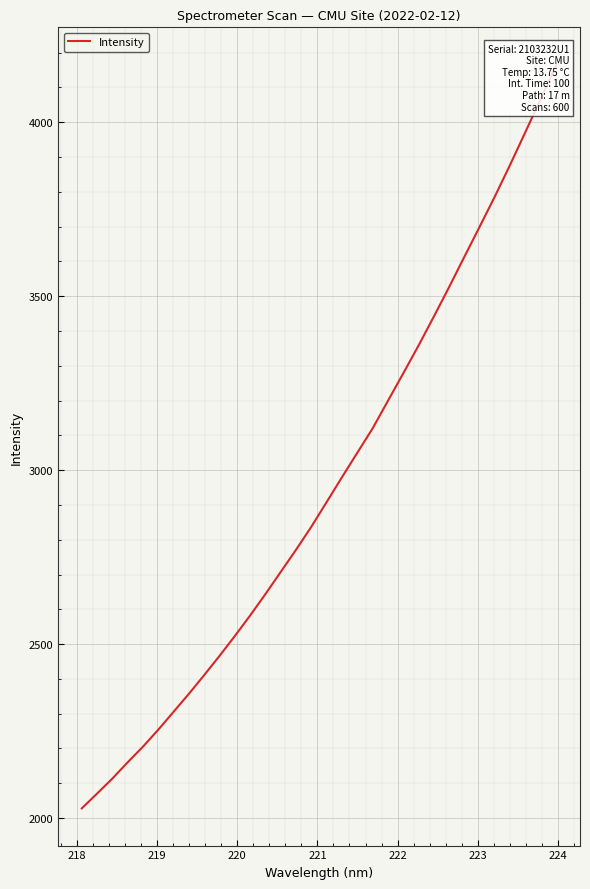

Reading left to right, list all the values displayed in this chart.

2027.8	2070.4	2113.7	2160.5	2205.5	2254.3	2305.8	2357.5	2411.4	2466.6	2523.7	2582.8	2644.5	2708.2	2772.0	2838.2	2909.2	2980.5	3050.6	3120.6	3199.9	3278.8	3358.7	3442.0	3527.0	3614.2	3700.9	3788.3	3879.5	3973.8	4068.7	4166.0